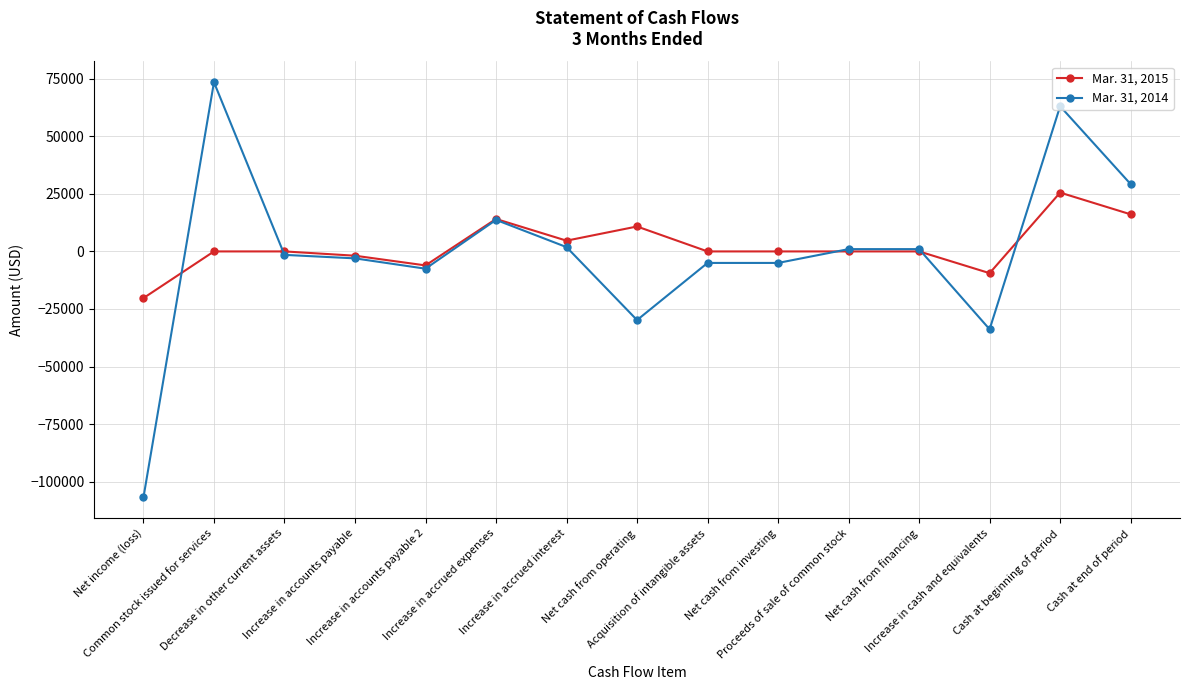

How many data points in Mar. 31, 2014 are less than -1500?

7